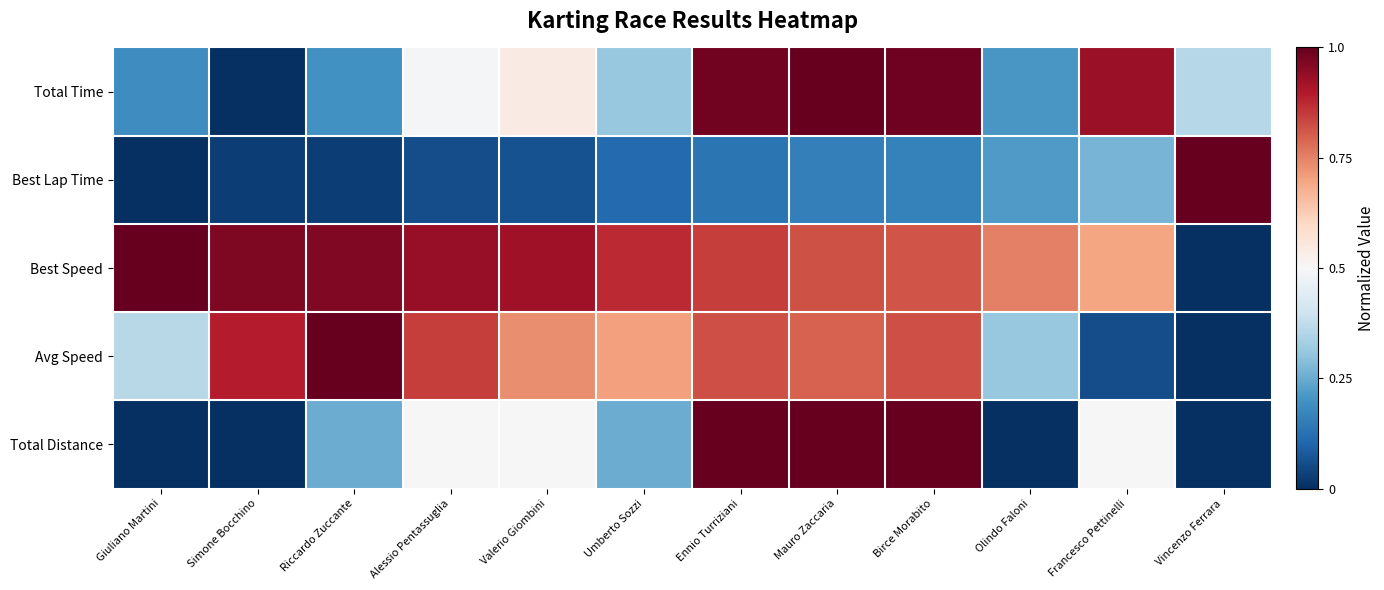

Reading left to right, list all the values displayed in this chart.

Total Time: Giuliano Martini=0.2	Simone Bocchino=0.0	Riccardo Zuccante=0.2	Alessio Pentassuglia=0.5	Valerio Giombini=0.5	Umberto Sozzi=0.3	Ennio Turriziani=1.0	Mauro Zaccaria=1.0	Birce Morabito=1.0	Olindo Faloni=0.2	Francesco Pettinelli=0.9	Vincenzo Ferrara=0.4
Best Lap Time: Giuliano Martini=0.0	Simone Bocchino=0.0	Riccardo Zuccante=0.0	Alessio Pentassuglia=0.1	Valerio Giombini=0.1	Umberto Sozzi=0.1	Ennio Turriziani=0.1	Mauro Zaccaria=0.2	Birce Morabito=0.2	Olindo Faloni=0.2	Francesco Pettinelli=0.3	Vincenzo Ferrara=1.0
Best Speed: Giuliano Martini=1.0	Simone Bocchino=1.0	Riccardo Zuccante=1.0	Alessio Pentassuglia=0.9	Valerio Giombini=0.9	Umberto Sozzi=0.9	Ennio Turriziani=0.8	Mauro Zaccaria=0.8	Birce Morabito=0.8	Olindo Faloni=0.8	Francesco Pettinelli=0.7	Vincenzo Ferrara=0.0
Avg Speed: Giuliano Martini=0.4	Simone Bocchino=0.9	Riccardo Zuccante=1.0	Alessio Pentassuglia=0.8	Valerio Giombini=0.7	Umberto Sozzi=0.7	Ennio Turriziani=0.8	Mauro Zaccaria=0.8	Birce Morabito=0.8	Olindo Faloni=0.3	Francesco Pettinelli=0.1	Vincenzo Ferrara=0.0
Total Distance: Giuliano Martini=0.0	Simone Bocchino=0.0	Riccardo Zuccante=0.3	Alessio Pentassuglia=0.5	Valerio Giombini=0.5	Umberto Sozzi=0.3	Ennio Turriziani=1.0	Mauro Zaccaria=1.0	Birce Morabito=1.0	Olindo Faloni=0.0	Francesco Pettinelli=0.5	Vincenzo Ferrara=0.0